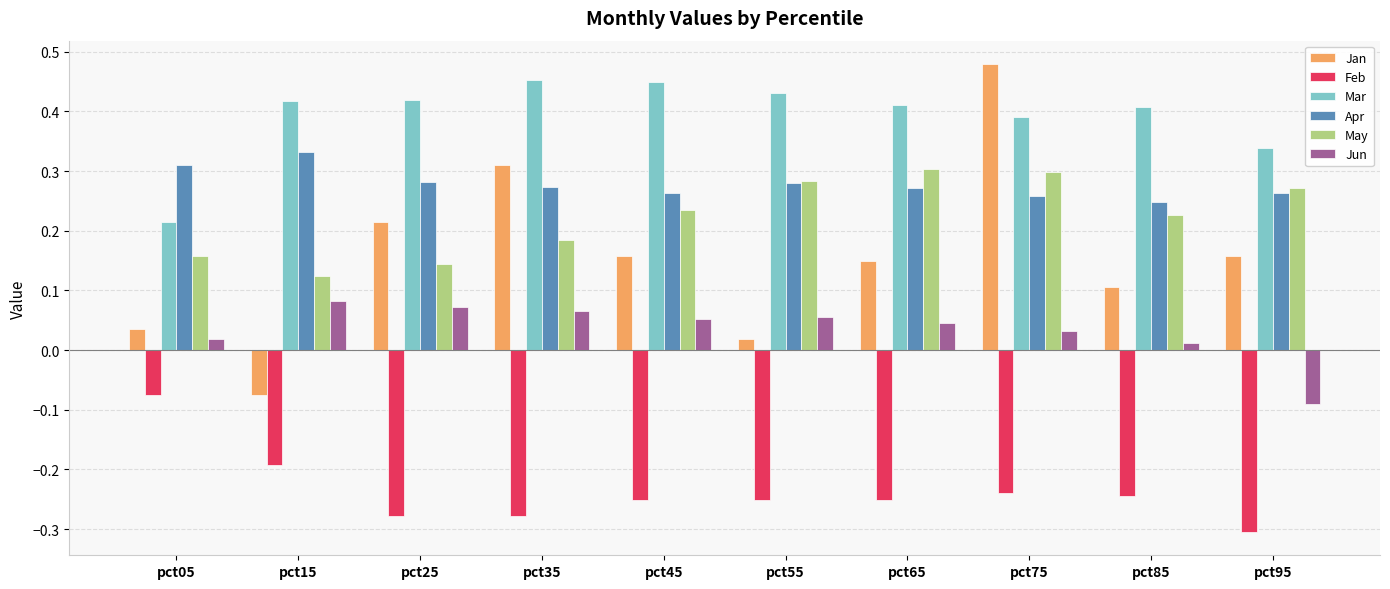

Which series has the widest spread of values?

Jan